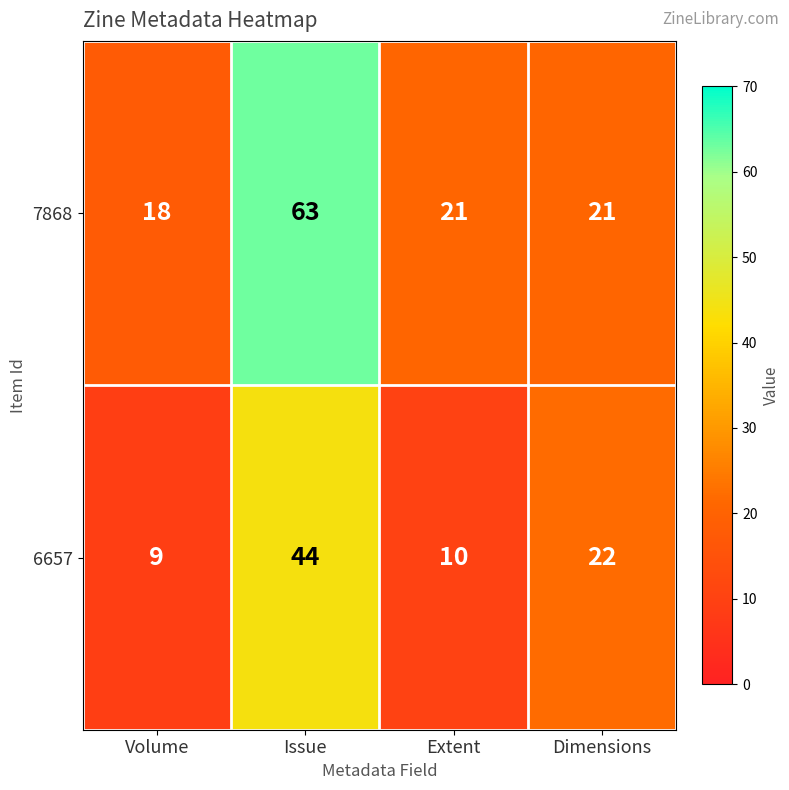

True or false: 6657 has a value of 31 at Dimensions.

False